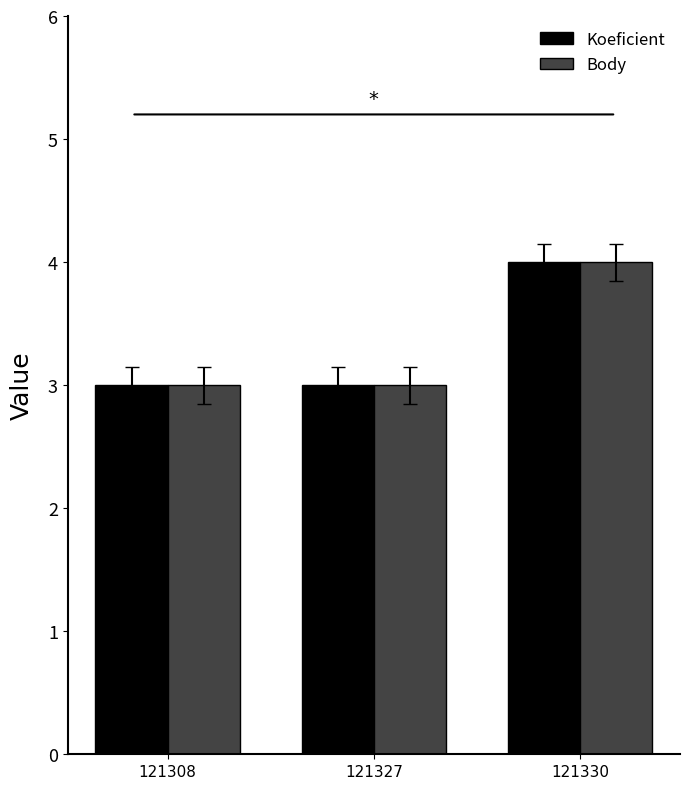

What is the highest value of the Koeficient series?

4